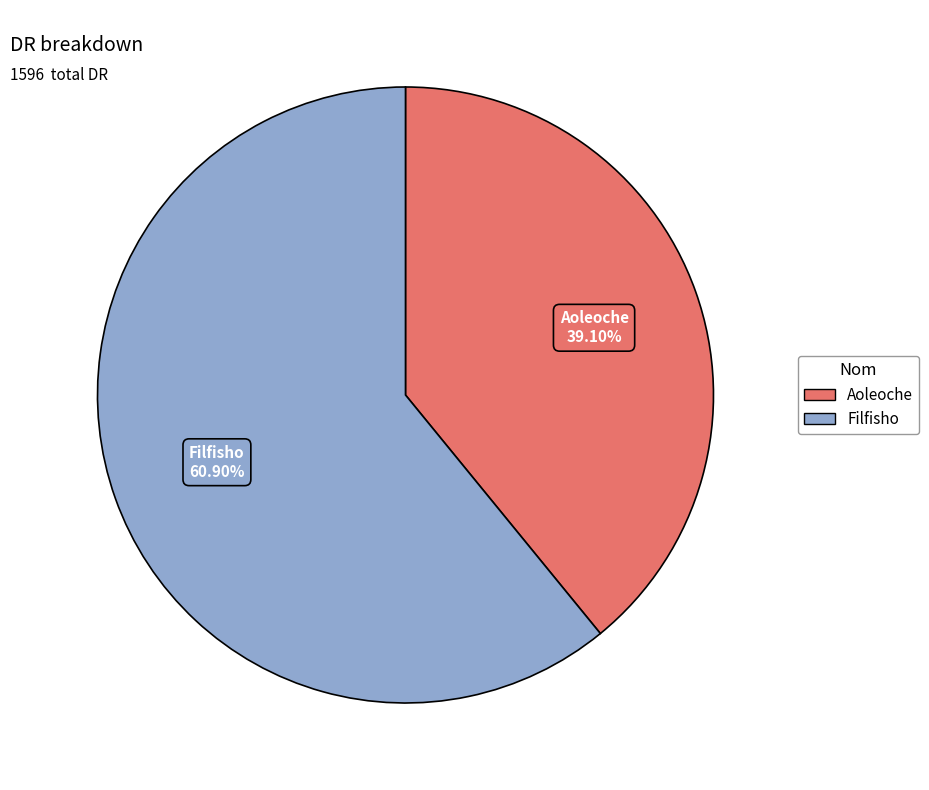

To the nearest percent, what is the average slice percentage?

50%